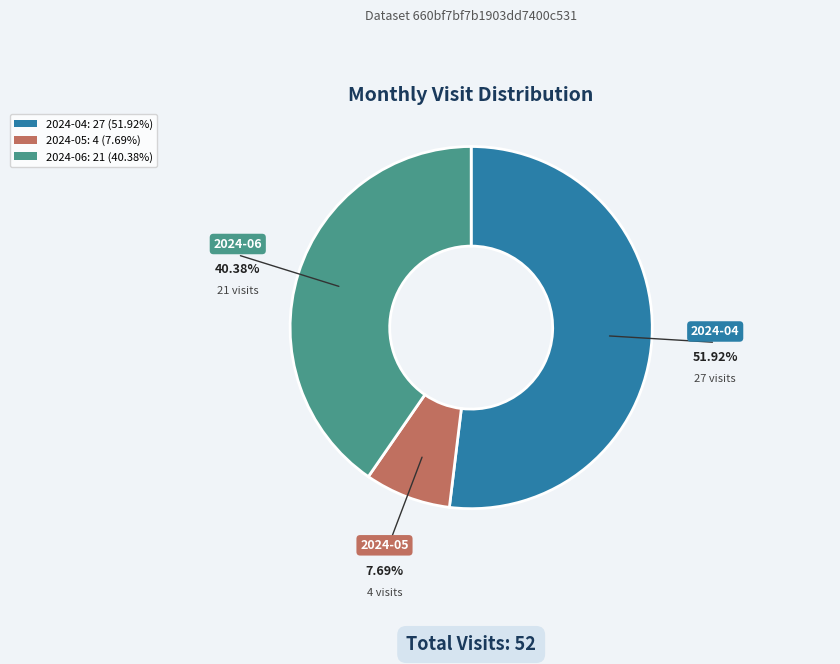

What is the ratio of the value at 2024-04 to the value at 2024-06?

1.3